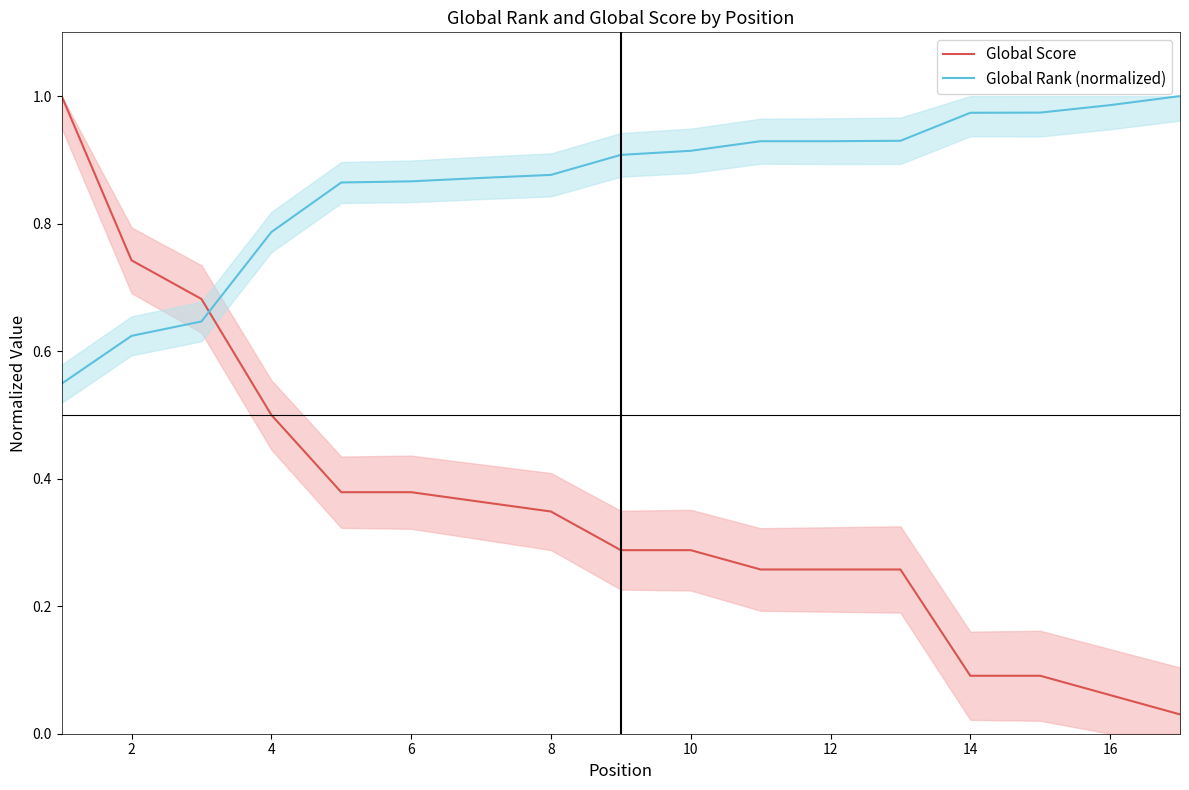

Is it true that Global Rank (normalized) equals 1.0 at 4?

False